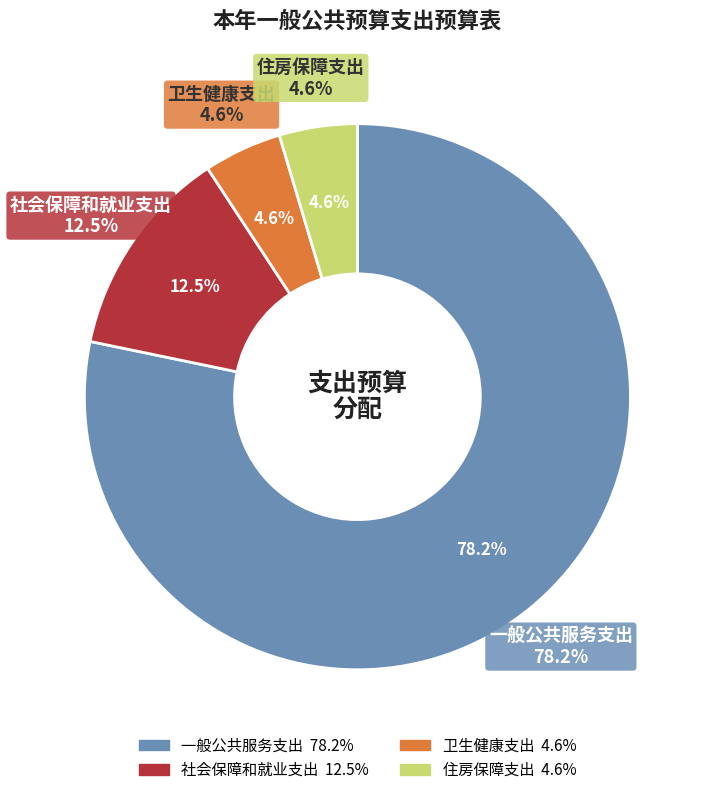

How many slices are in this pie chart?

4